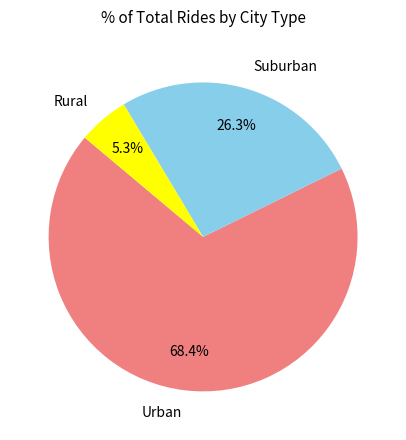

Is there a majority slice in this chart?

Yes